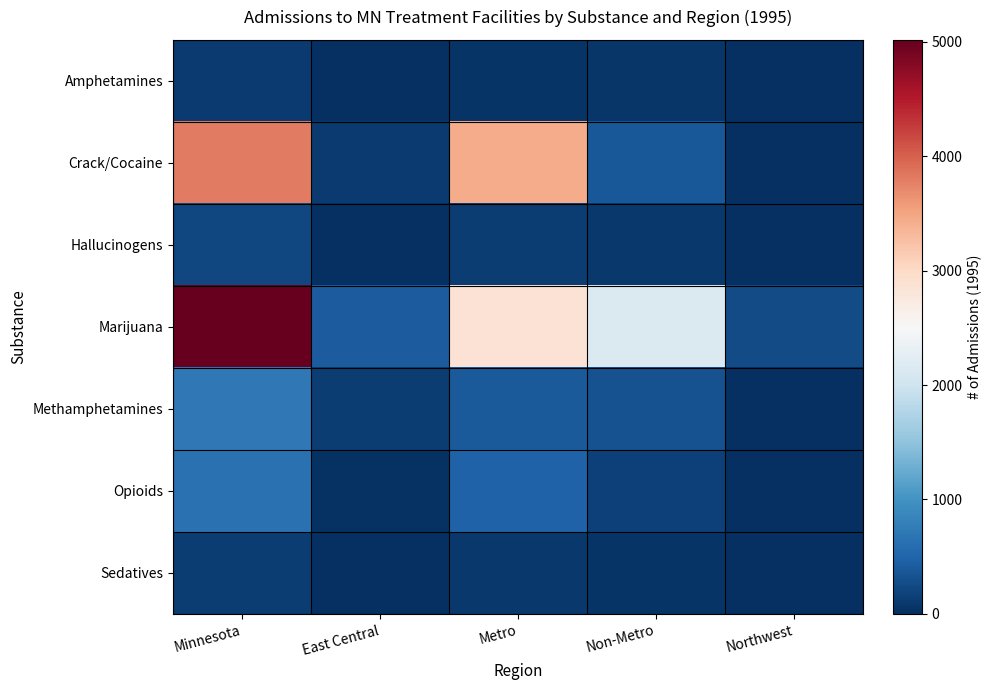

Count the number of categories in the chart.

5